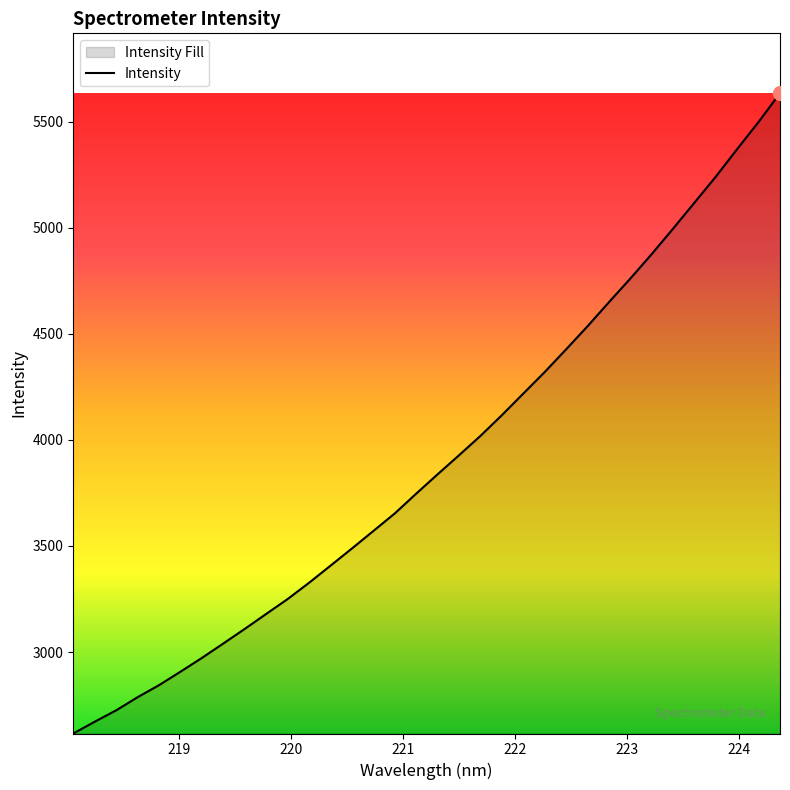

What is the greatest value displayed?

5634.6